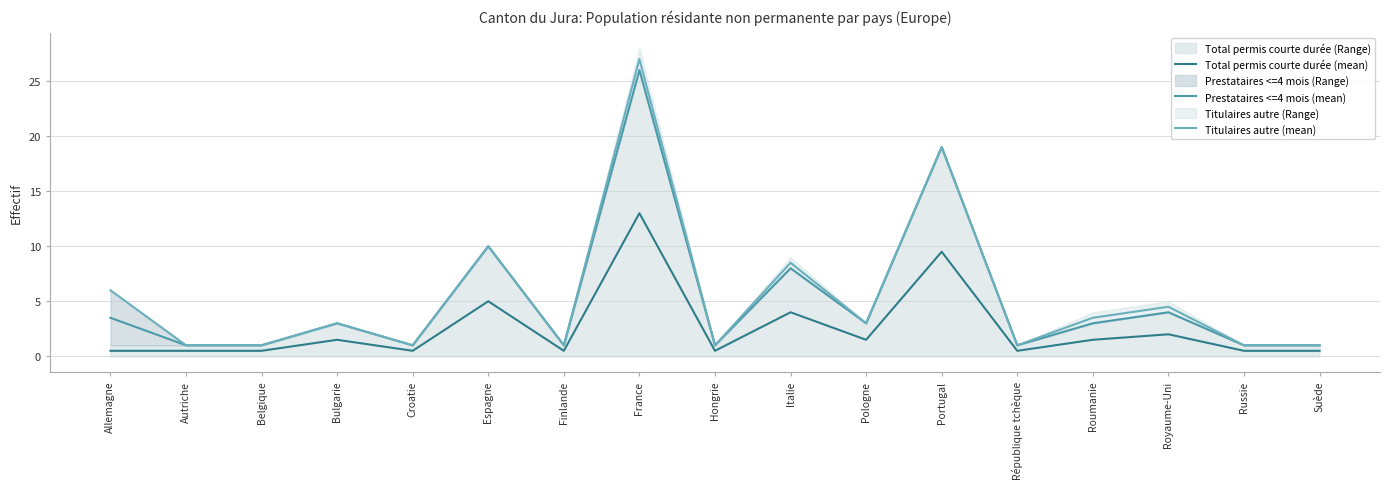

Reading right to left, extract all data points from this chart.

Total permis courte durée (mean): 0.5	0.5	2.0	1.5	0.5	9.5	1.5	4.0	0.5	13.0	0.5	5.0	0.5	1.5	0.5	0.5	0.5
Prestataires <=4 mois (mean): 1.0	1.0	4.0	3.0	1.0	19.0	3.0	8.0	1.0	26.0	1.0	10.0	1.0	3.0	1.0	1.0	3.5
Titulaires autre (mean): 1.0	1.0	4.5	3.5	1.0	19.0	3.0	8.5	1.0	27.0	1.0	10.0	1.0	3.0	1.0	1.0	6.0